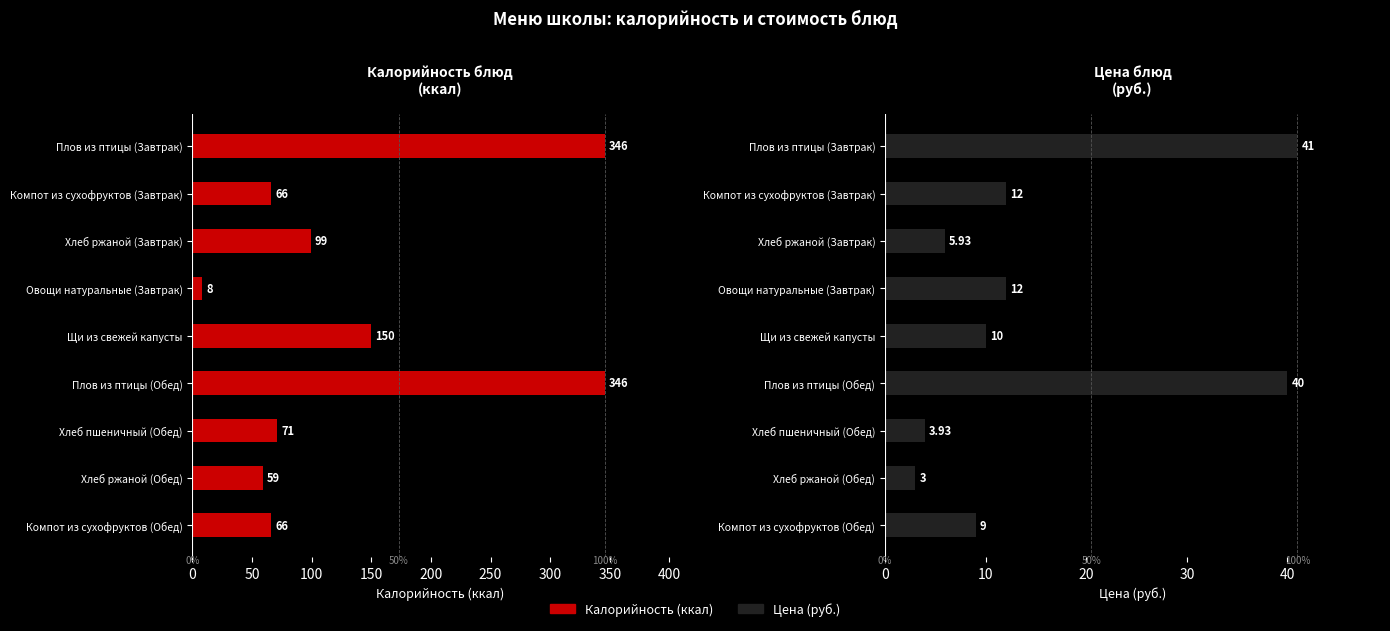

What is the value of the Калорийность (ккал) bar at the 5th from the left?

150.0